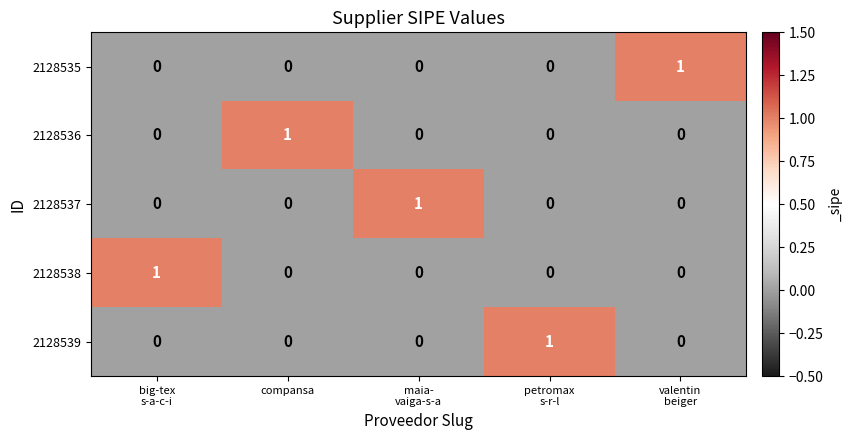

At how many categories does at least one series exceed 0?

5